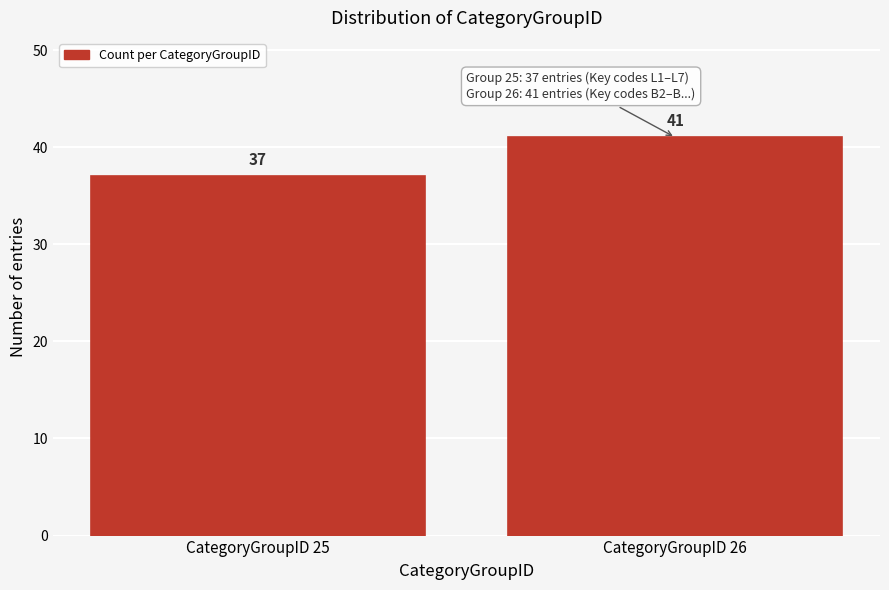

Reading left to right, list all the values displayed in this chart.

37	41